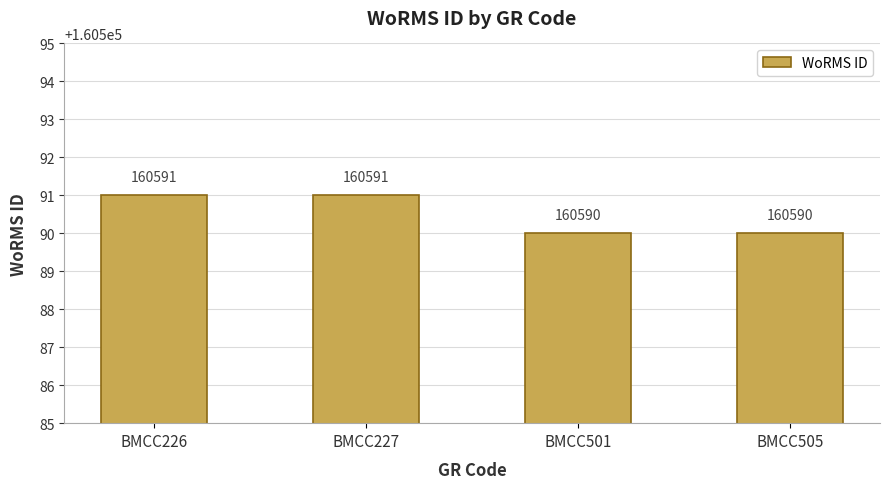

What is the sum of the values at BMCC227 and BMCC505?

321181